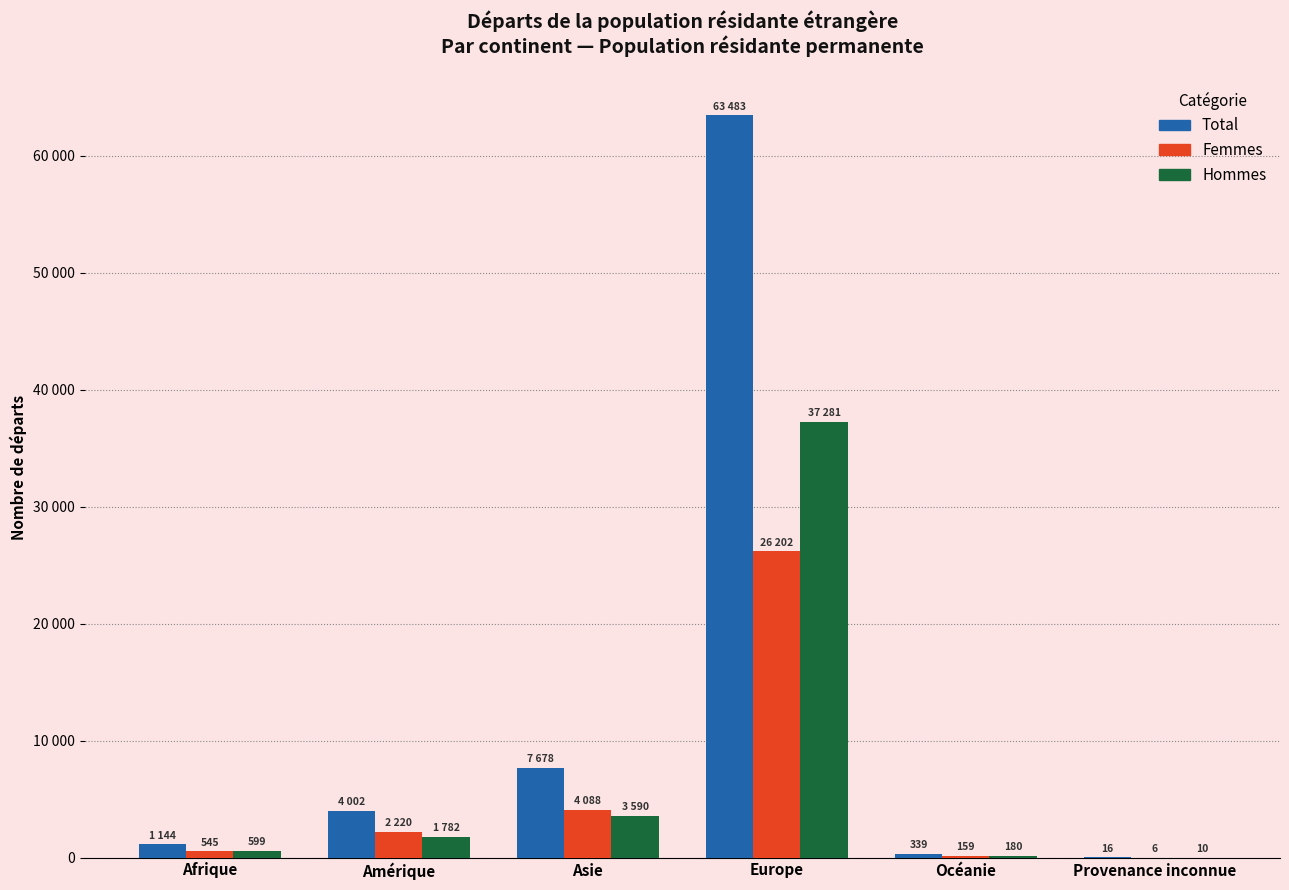

What are all the series names shown in the legend?

Total, Femmes, Hommes